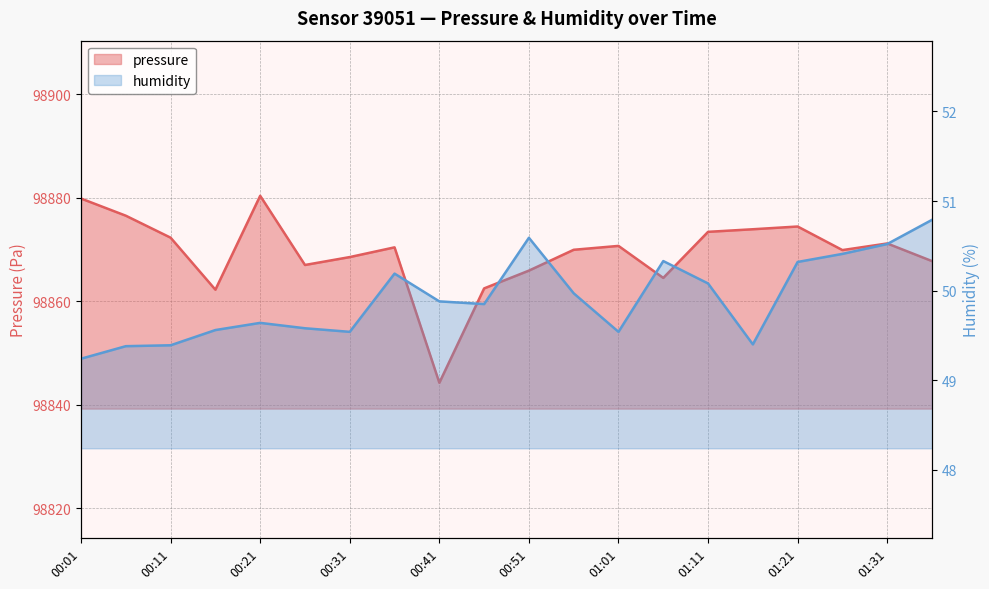

Count the number of data series in this chart.

2